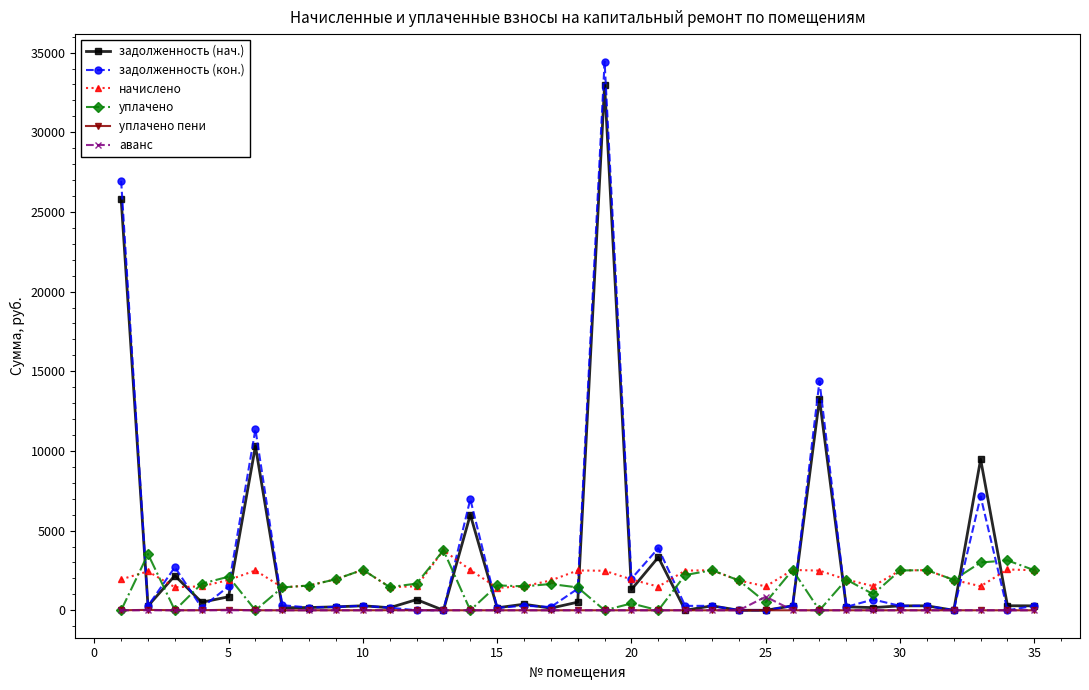

What is the highest value of the задолженность (нач.) series?

32993.1